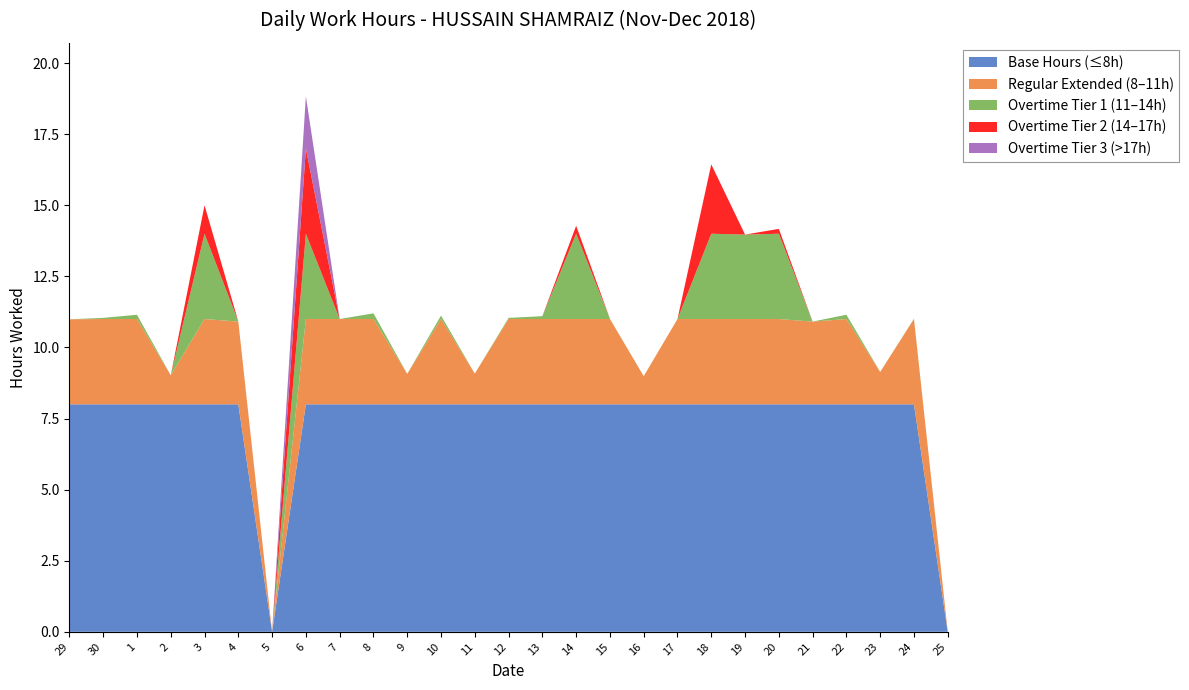

Reading left to right, transcribe all the data shown in this chart.

29=11.0	30=11.0	1=11.2	2=9.0	3=15.0	4=10.9	5=0.0	6=18.8	7=11.0	8=11.2	9=9.1	10=11.1	11=9.1	12=11.0	13=11.1	14=14.3	15=11.0	16=9.0	17=11.0	18=16.4	19=14.0	20=14.2	21=10.9	22=11.2	23=9.1	24=11.0	25=0.0